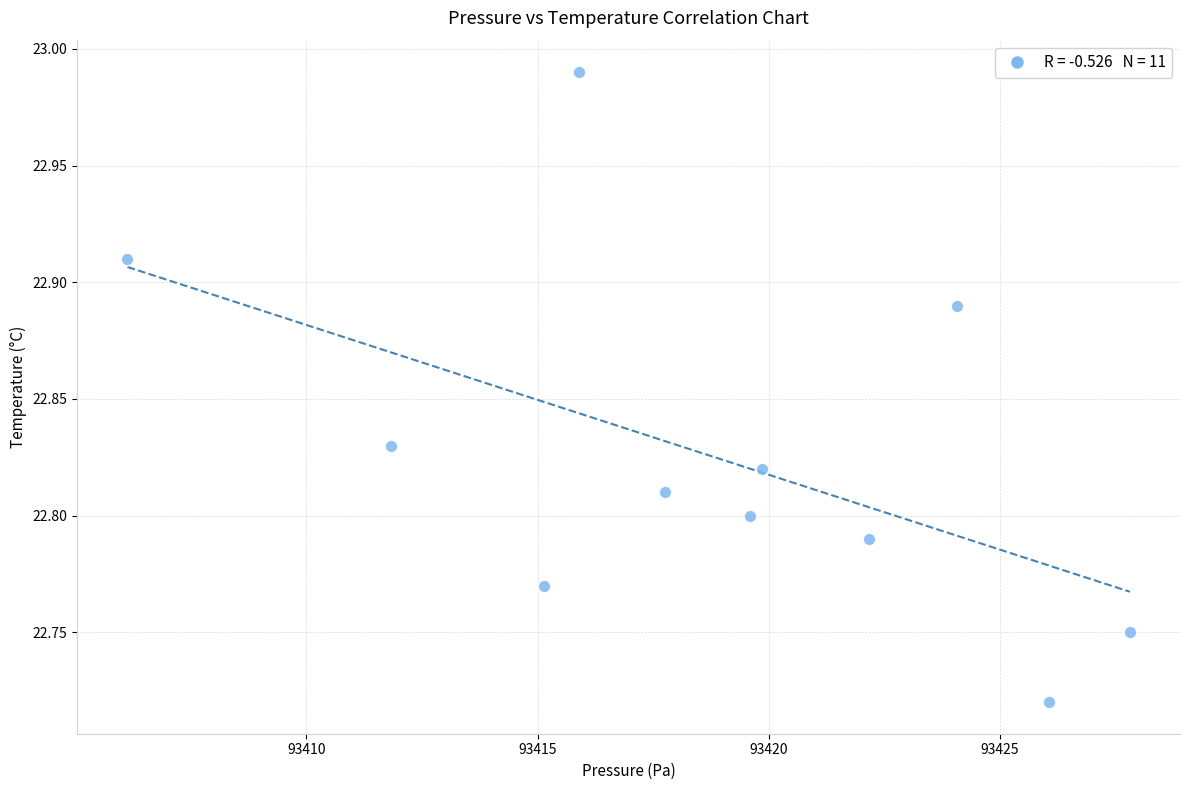

What is the average X value?

93418.8